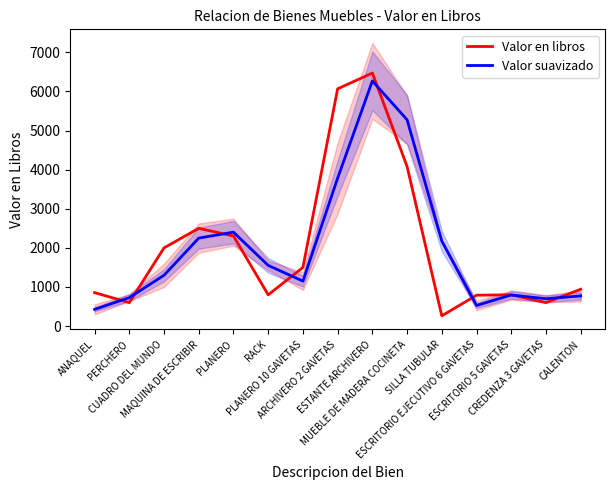

What is the total value across all series at ARCHIVERO 2 GAVETAS?

9848.8